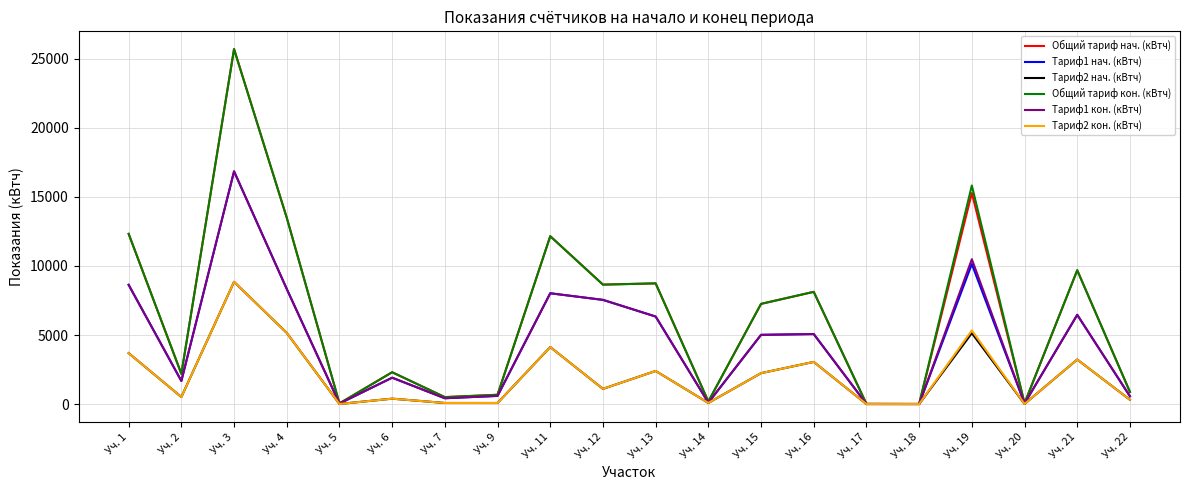

What is the sum of all Тариф1 кон. (кВтч) values?

88179.2